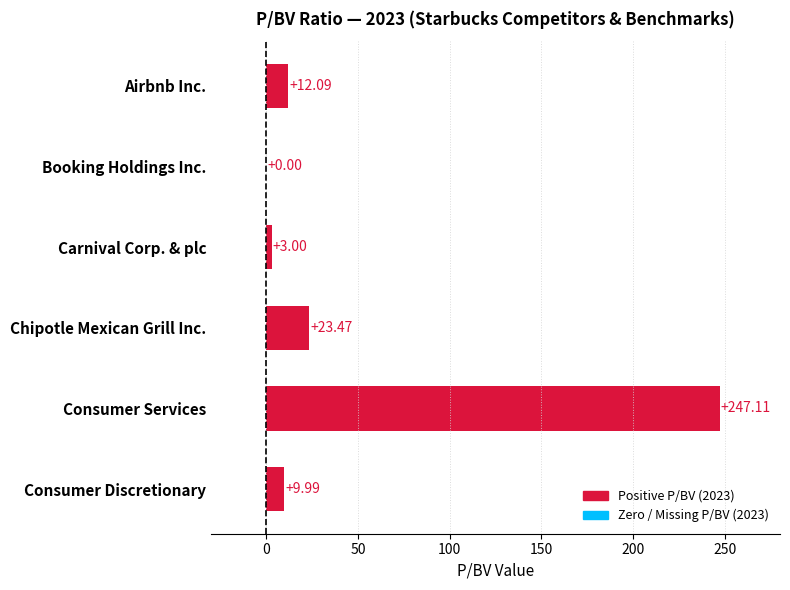

Are the bars grouped side by side (vs. stacked)?

No